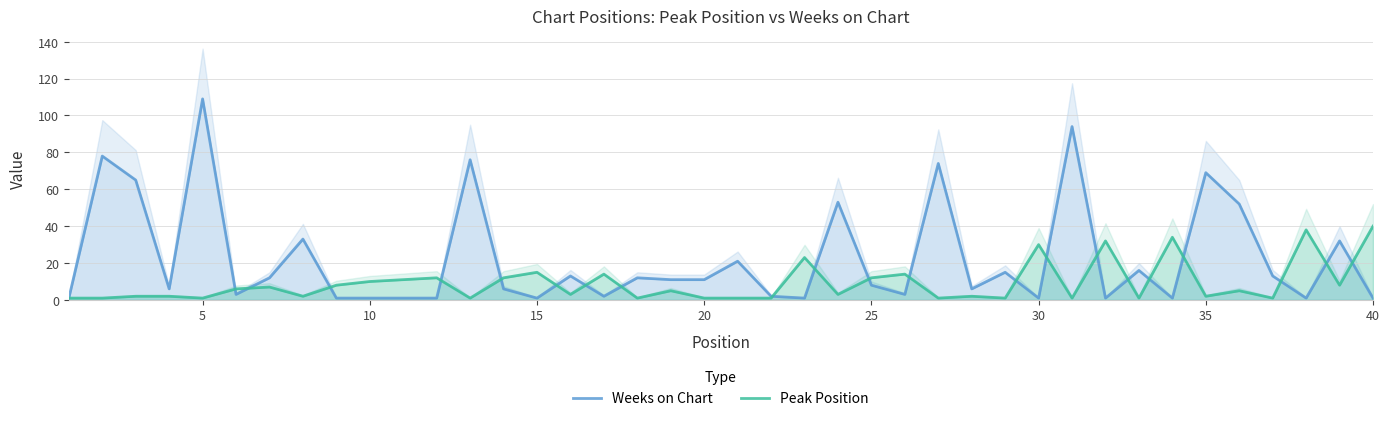

How many values in the Peak Position series exceed 5?

18